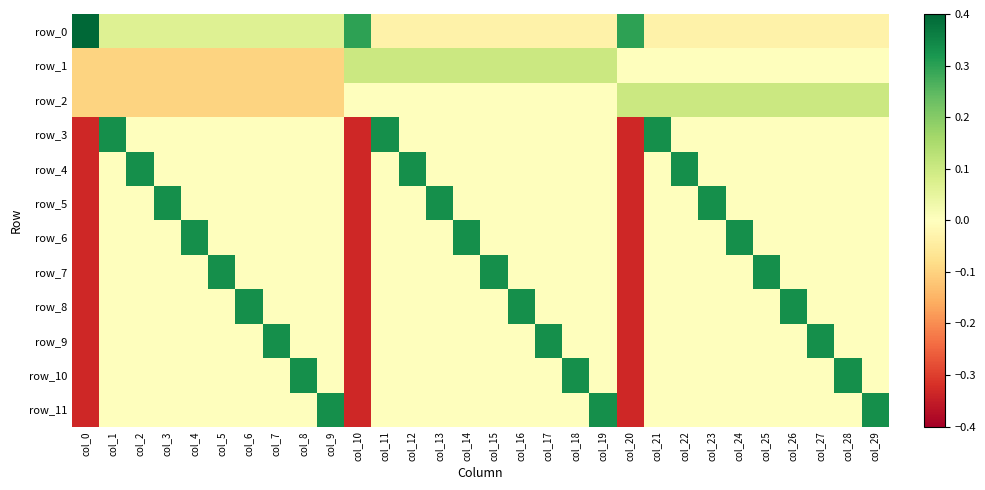

Between col_14 and col_20, which is larger?

col_20